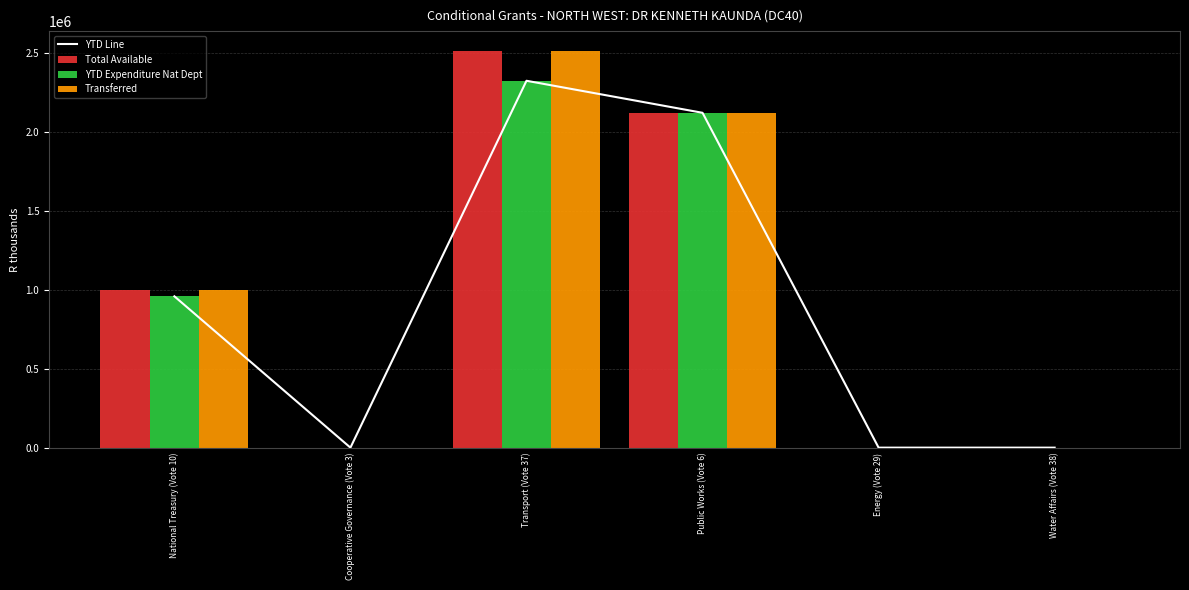

Reading left to right, what are all the values shown in this chart?

YTD Line: National Treasury (Vote 10)=959000	Cooperative Governance (Vote 3)=0	Transport (Vote 37)=2325000	Public Works (Vote 6)=2122000	Energy (Vote 29)=0	Water Affairs (Vote 38)=0
Total Available: National Treasury (Vote 10)=1000000	Cooperative Governance (Vote 3)=0	Transport (Vote 37)=2514000	Public Works (Vote 6)=2122000	Energy (Vote 29)=0	Water Affairs (Vote 38)=0
YTD Expenditure Nat Dept: National Treasury (Vote 10)=959000	Cooperative Governance (Vote 3)=0	Transport (Vote 37)=2325000	Public Works (Vote 6)=2122000	Energy (Vote 29)=0	Water Affairs (Vote 38)=0
Transferred: National Treasury (Vote 10)=1000000	Cooperative Governance (Vote 3)=0	Transport (Vote 37)=2514000	Public Works (Vote 6)=2122000	Energy (Vote 29)=0	Water Affairs (Vote 38)=0